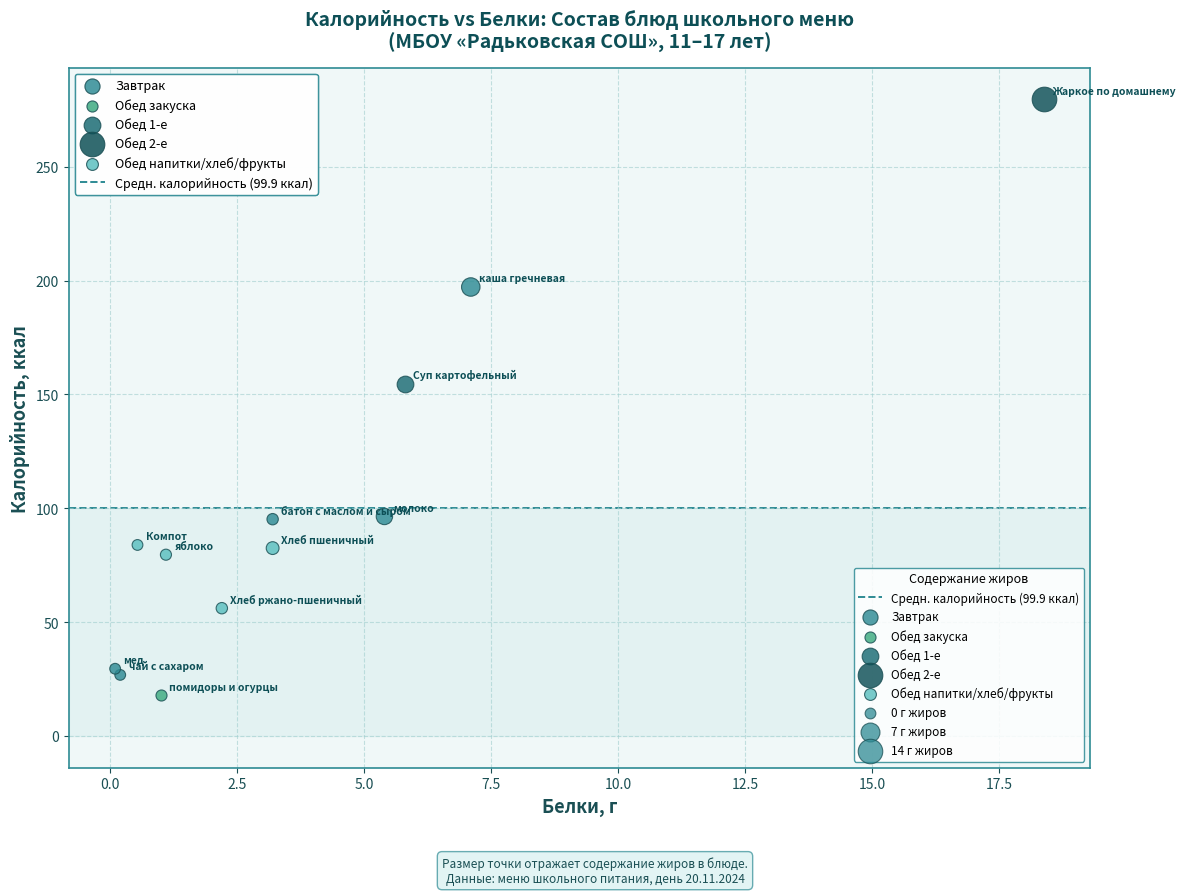

Which series contains the highest Y value?

Обед 2-е